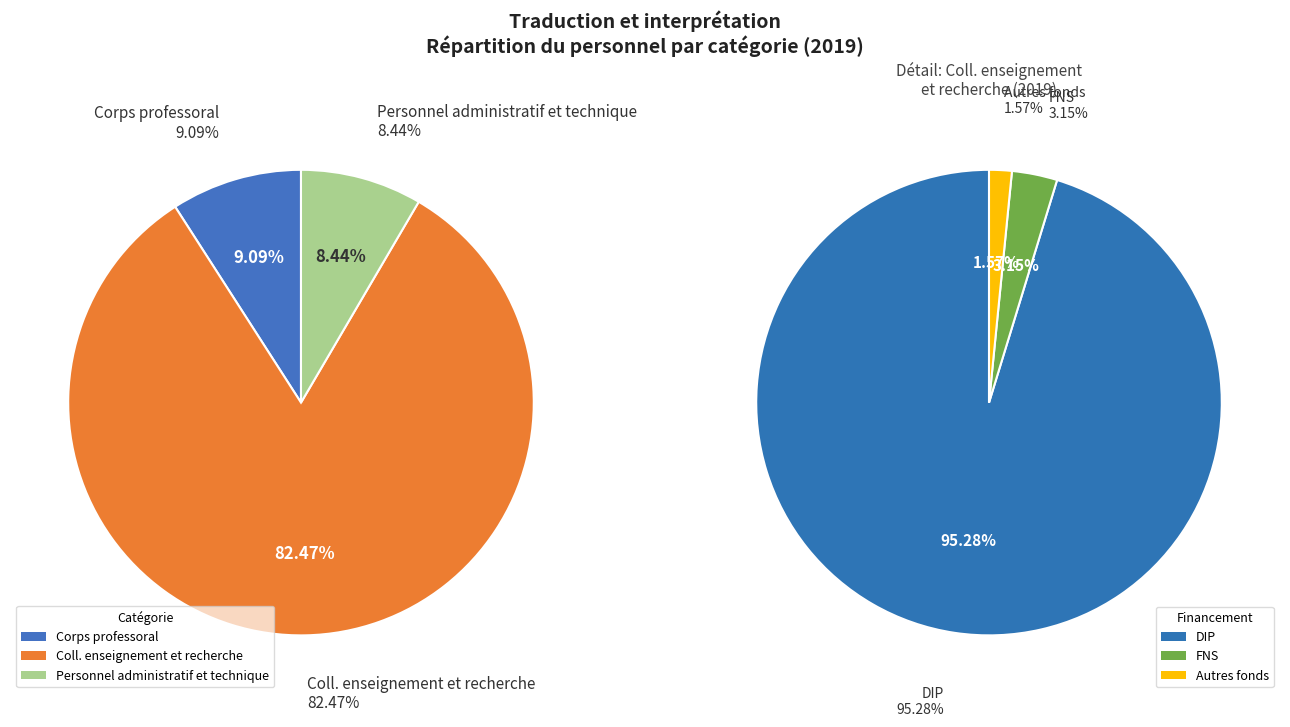

What is the largest slice in the pie chart?

Coll. enseignement et recherche